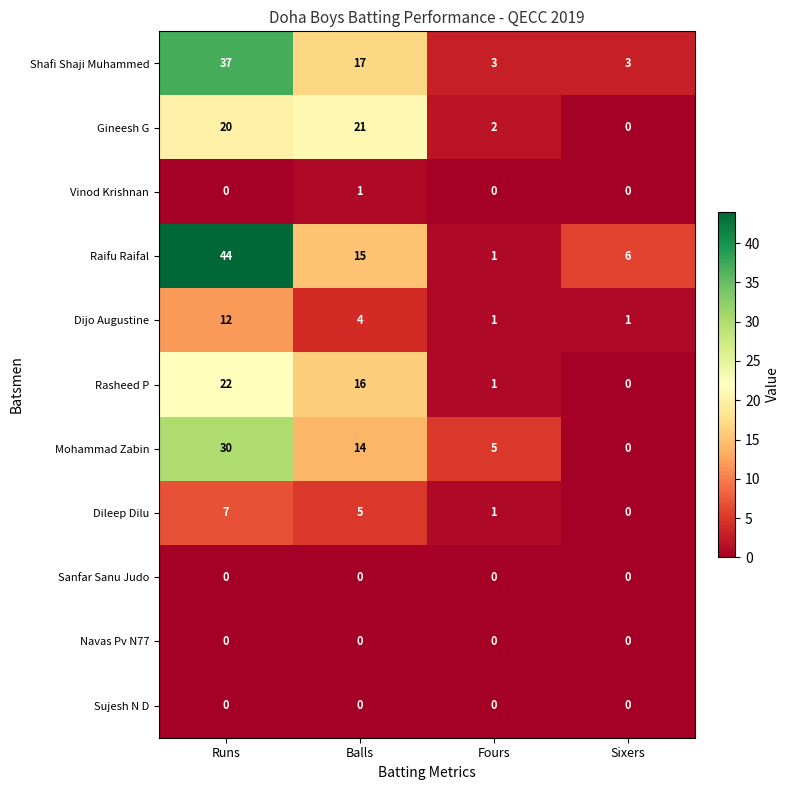

What is the sum of all Raifu Raifal values?

66